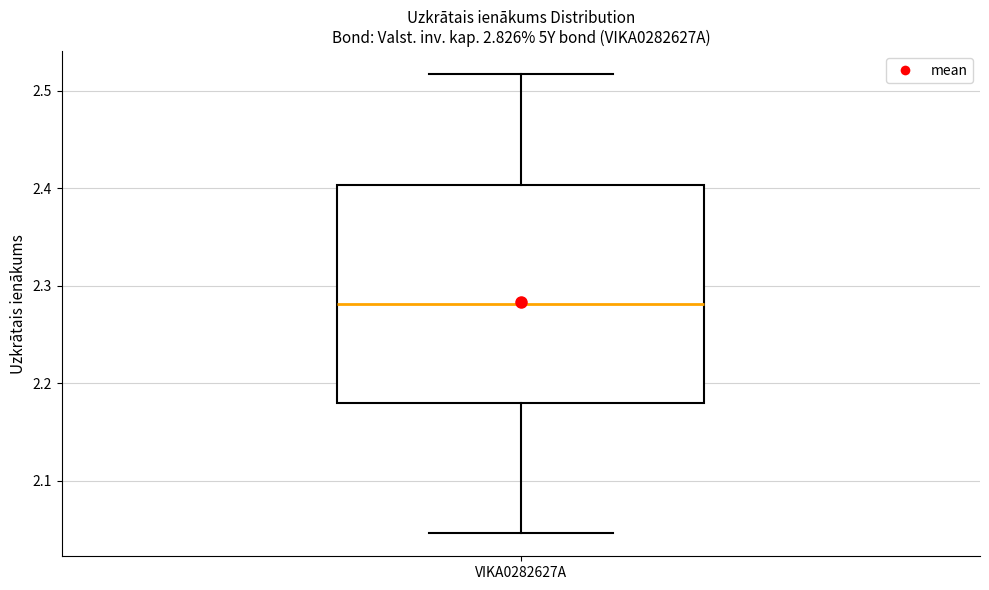

Read this box plot against the y-axis: the position of the median line, the range covered by the box, and the ends of both whiskers. The values are not printed on the chart, so give them approximately, as read against the axis.

median 2.28, box 2.18 to 2.40, whiskers 2.05 to 2.52